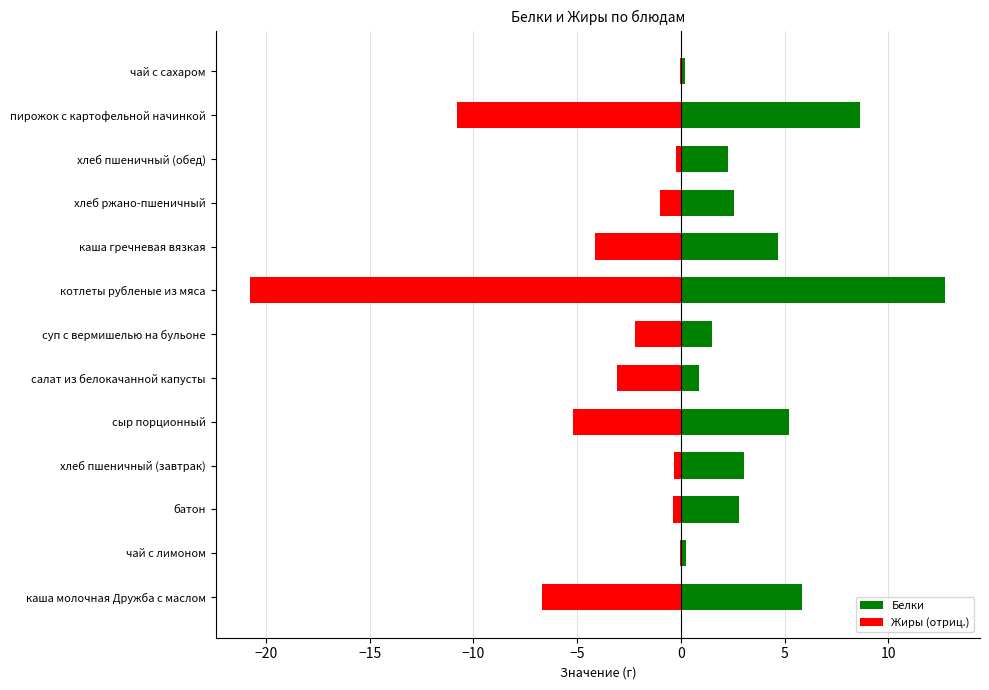

What is the value of the Белки bar at the 8th from the left?

12.7